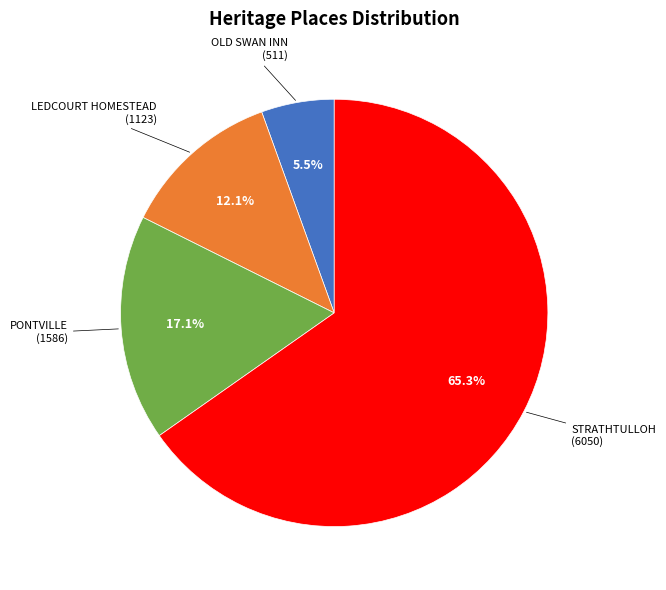

Is there any slice that represents more than half of the pie?

Yes